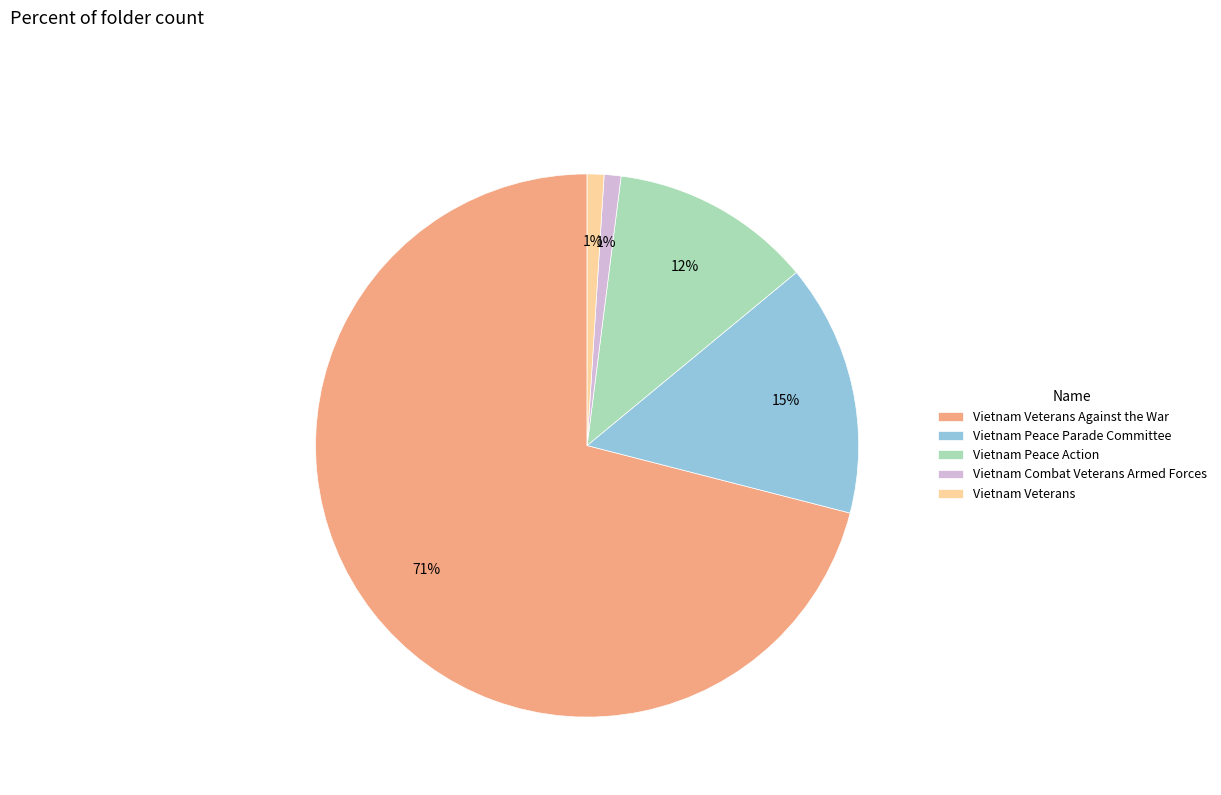

Which category accounts for the majority?

Vietnam Veterans Against the War